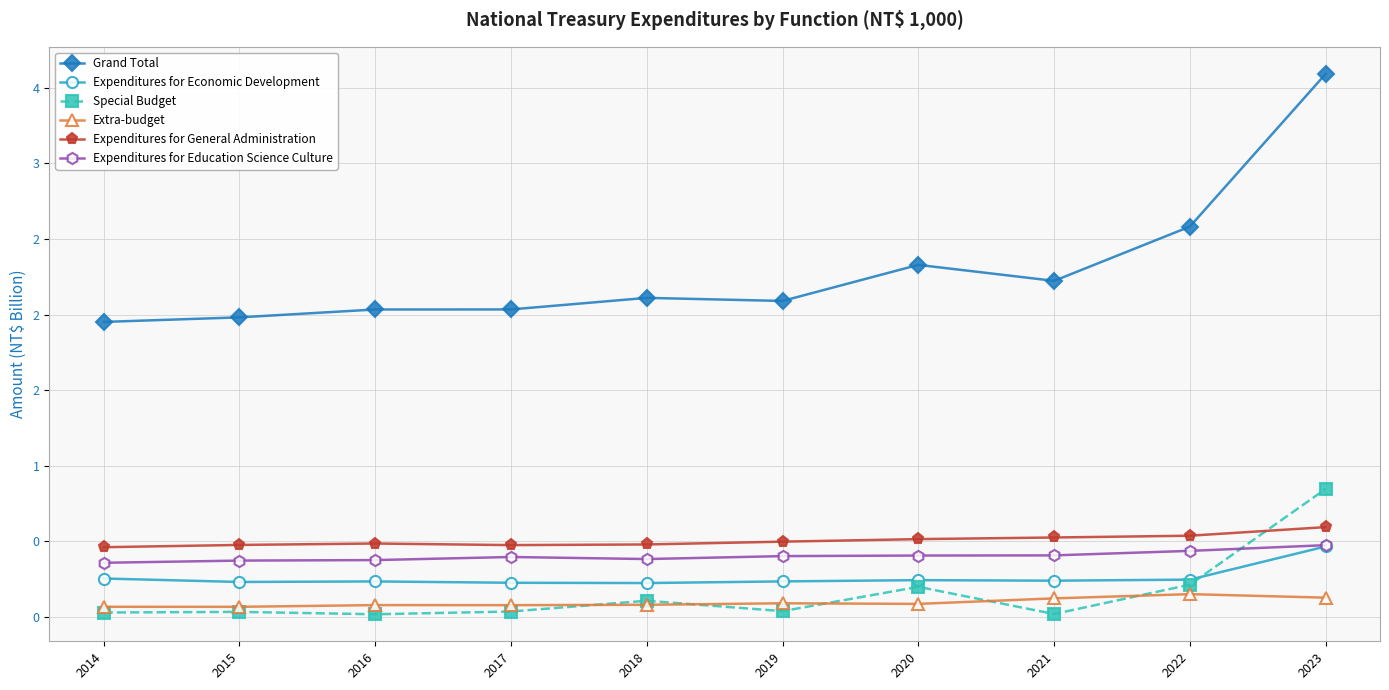

Between which two adjacent categories do Extra-budget and Special Budget first intersect?

2017 and 2018